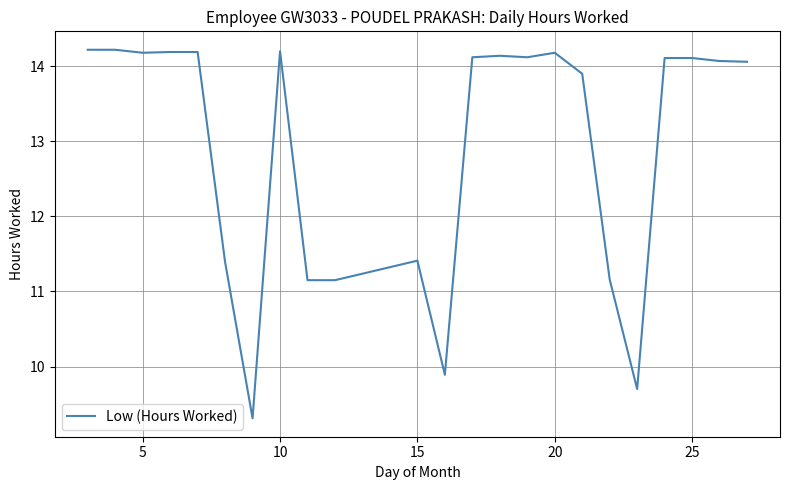

What is the greatest value displayed?

14.2